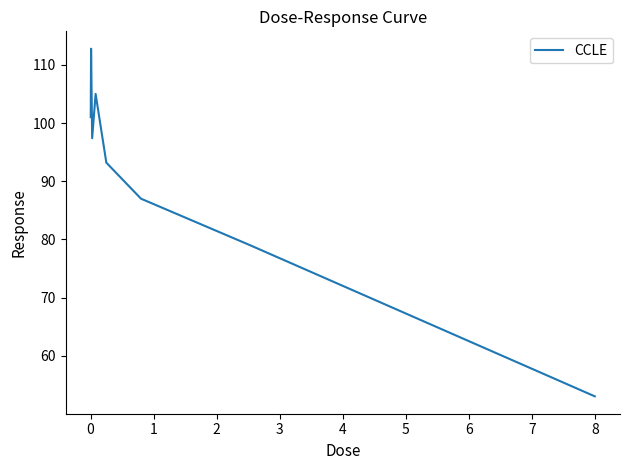

How many interior local valleys (lower than both neighbors) does the data have?

1